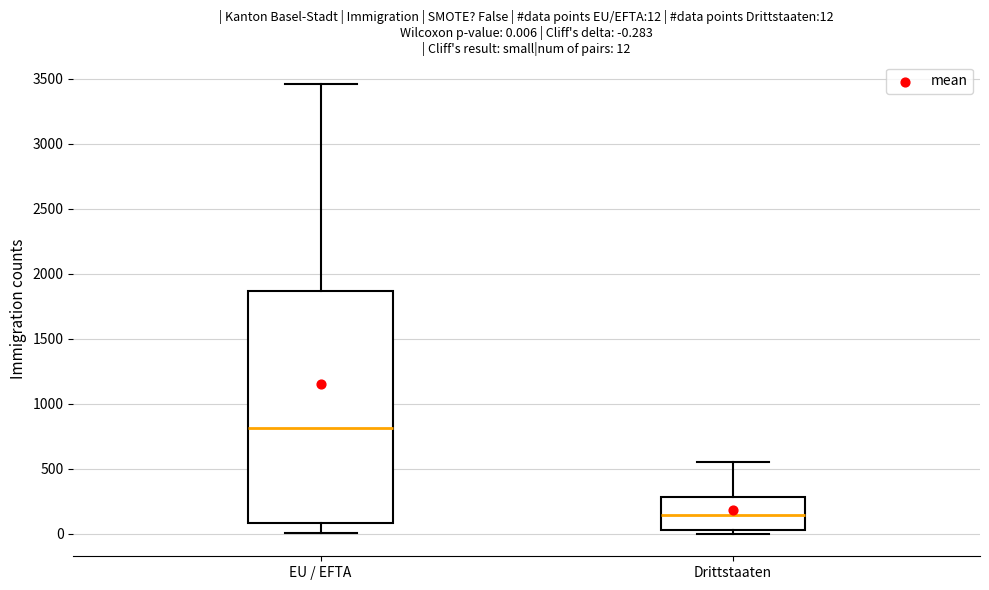

Which box has the highest median line?

EU / EFTA